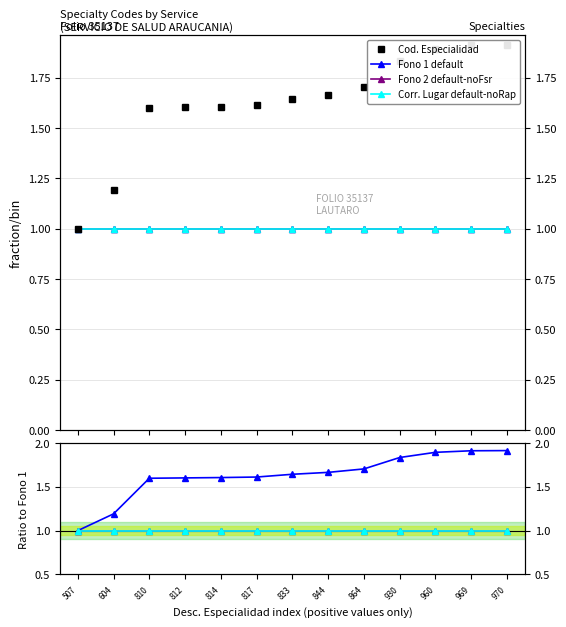

Is it true that Cod. Especialidad equals 1.9 at 604?

False